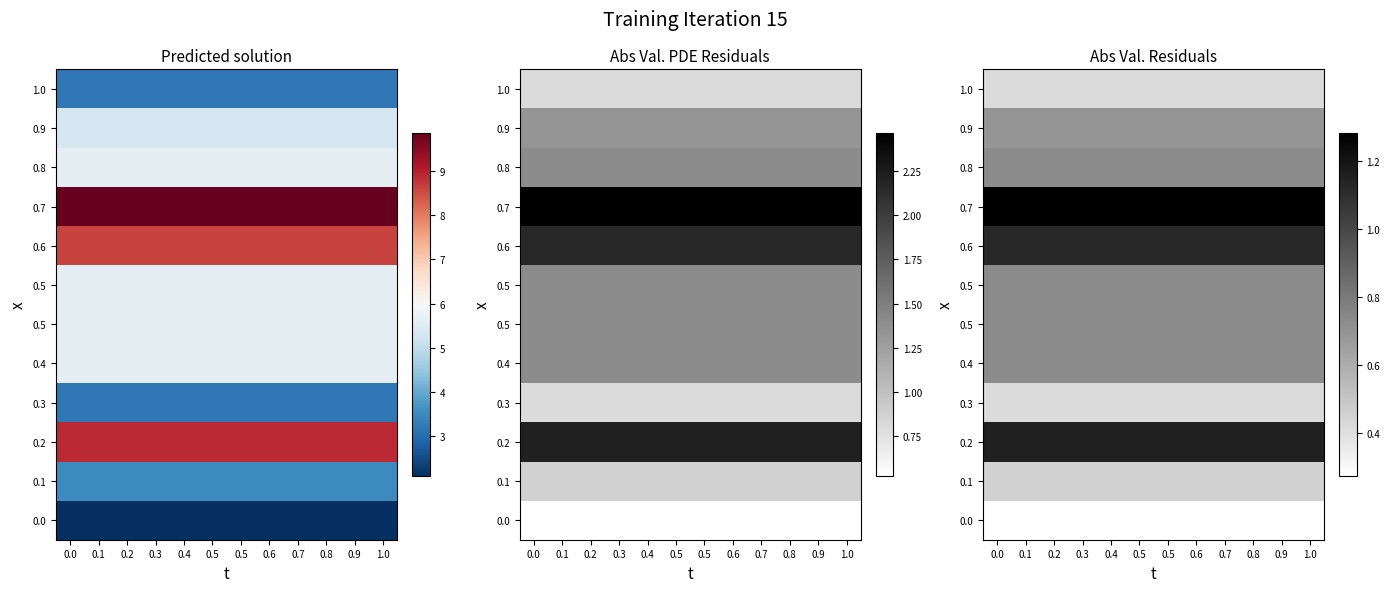

Count the number of categories in the chart.

12